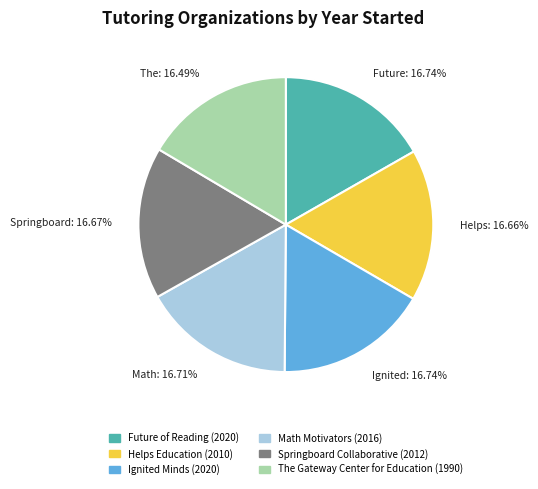

True or false: Helps Education accounts for 5% of the total.

False